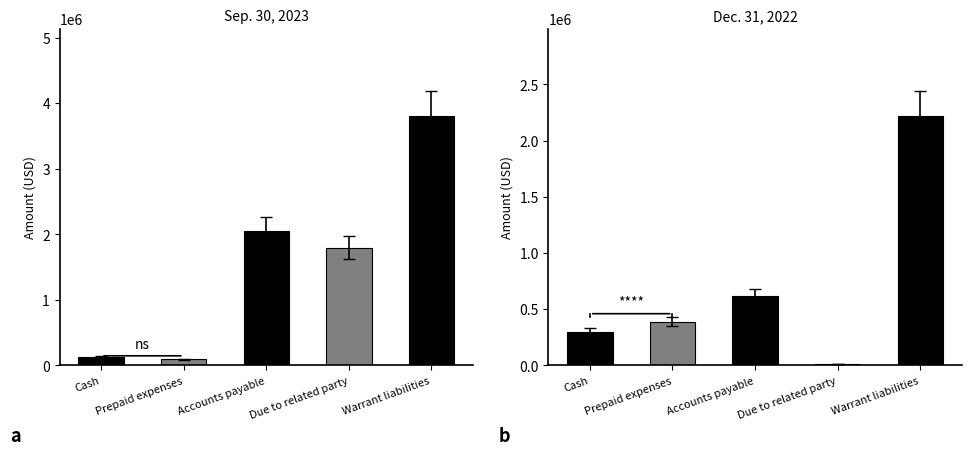

At which label is Dec. 31, 2022 closest to 1115492?

Accounts payable